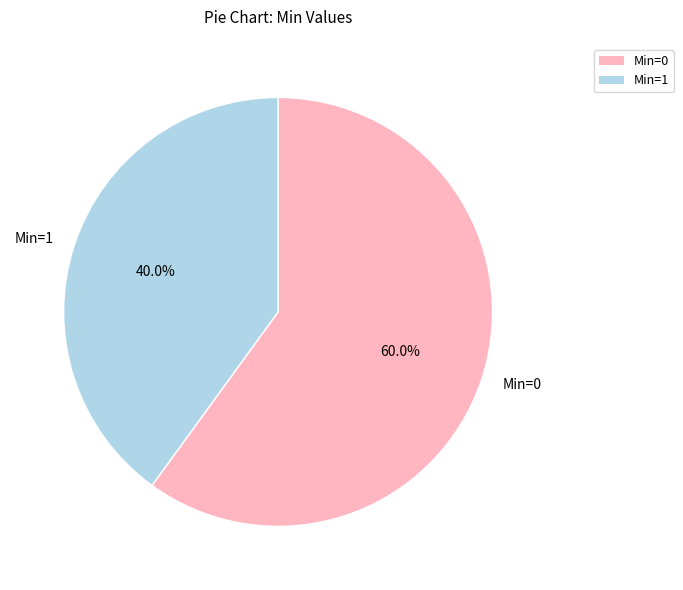

What is the largest slice in the pie chart?

Min=0